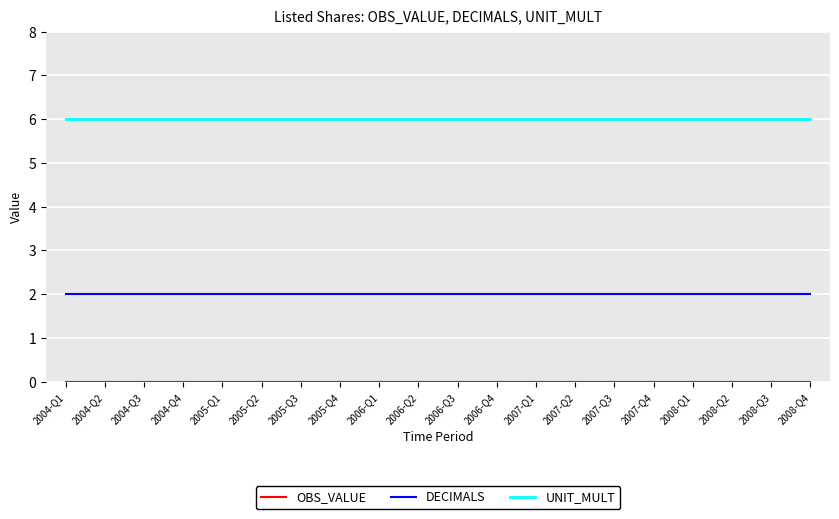

What is the maximum value shown in the chart?

6